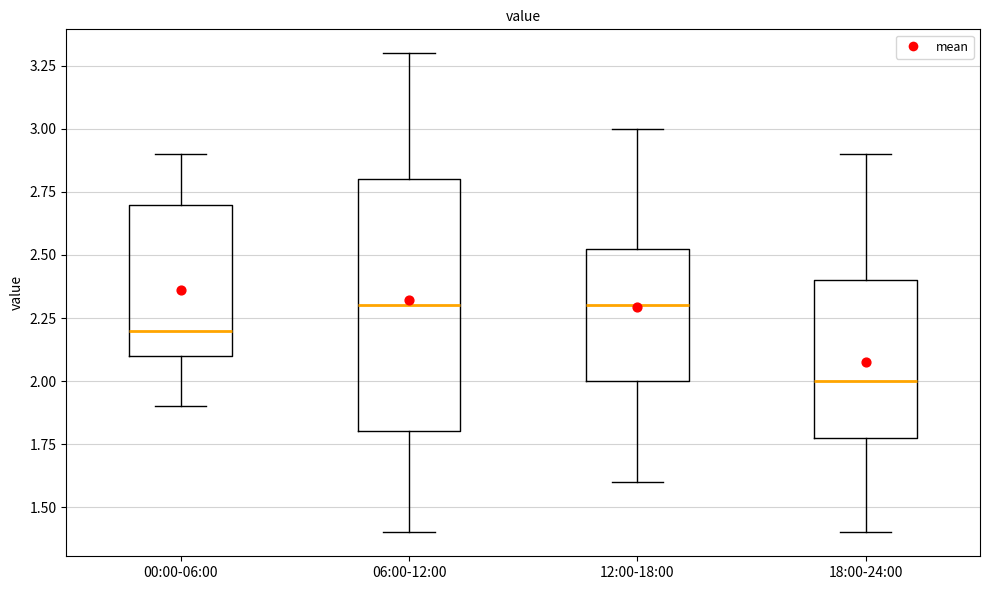

Which box has the lowest median line?

18:00-24:00